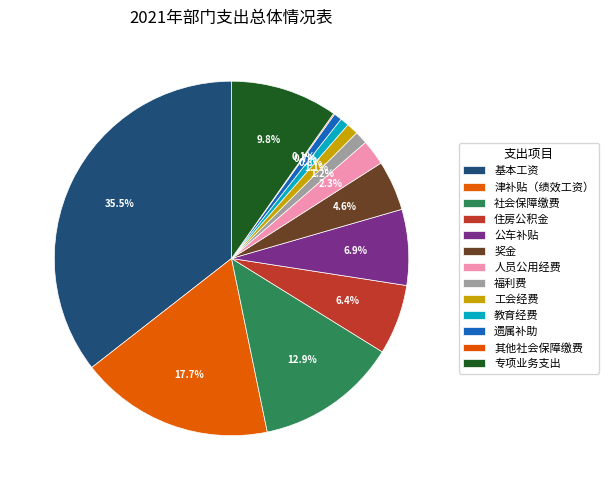

Rank the categories by value from lowest to highest.

其他社会保障缴费, 遗属补助, 教育经费, 工会经费, 福利费, 人员公用经费, 奖金, 住房公积金, 公车补贴, 专项业务支出, 社会保障缴费, 津补贴（绩效工资）, 基本工资